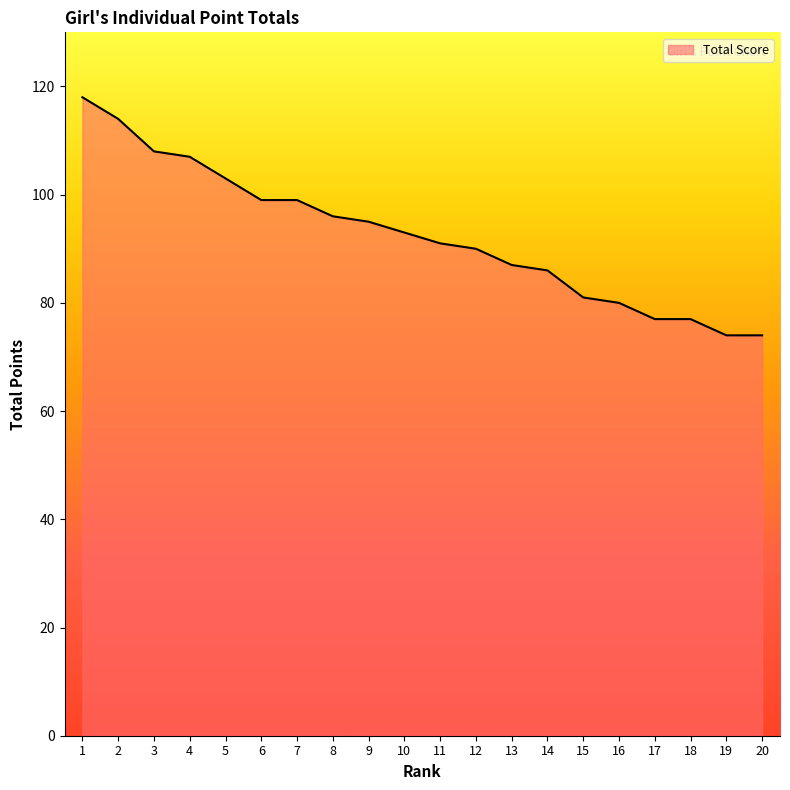

What is the change in value from 1 to 4?

-11